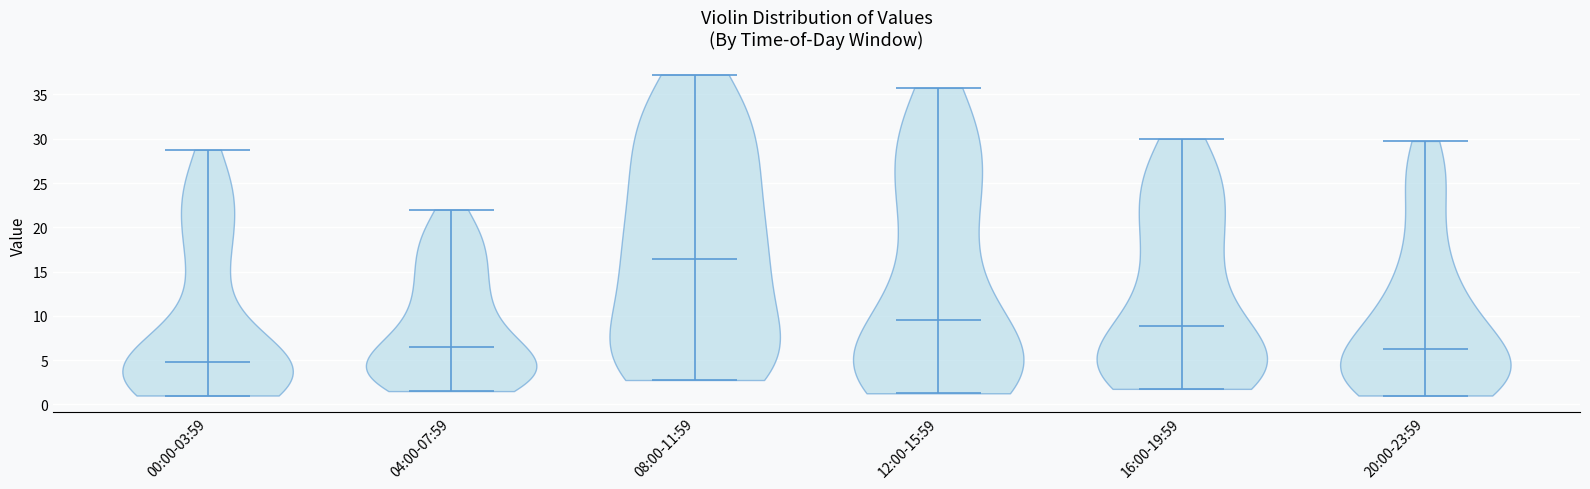

Reading left to right, read every violin against the y-axis: where its median line is, and the lowest and highest points it reaches. The values are not printed on the chart, so give them approximately, as read against the axis.

00:00-03:59: median line 5.0, lowest point 1.0, highest point 29.0
04:00-07:59: median line 6.5, lowest point 1.5, highest point 22.0
08:00-11:59: median line 16.5, lowest point 3.0, highest point 37.5
12:00-15:59: median line 9.5, lowest point 1.5, highest point 36.0
16:00-19:59: median line 9.0, lowest point 2.0, highest point 30.0
20:00-23:59: median line 6.5, lowest point 1.0, highest point 30.0